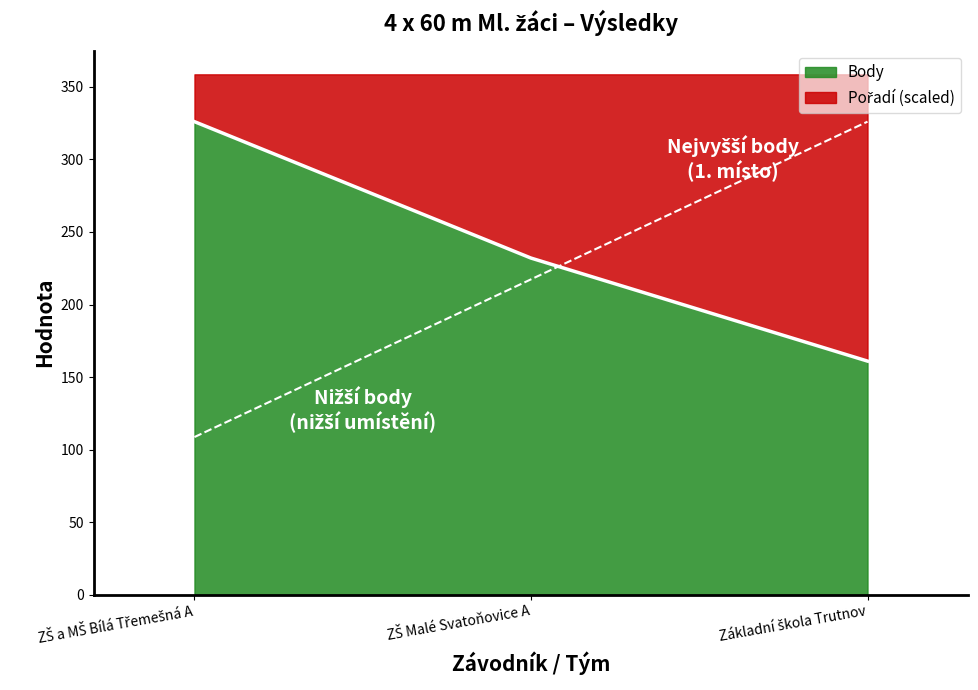

At which label does Body first exceed 232?

ZŠ a MŠ Bílá Třemešná A